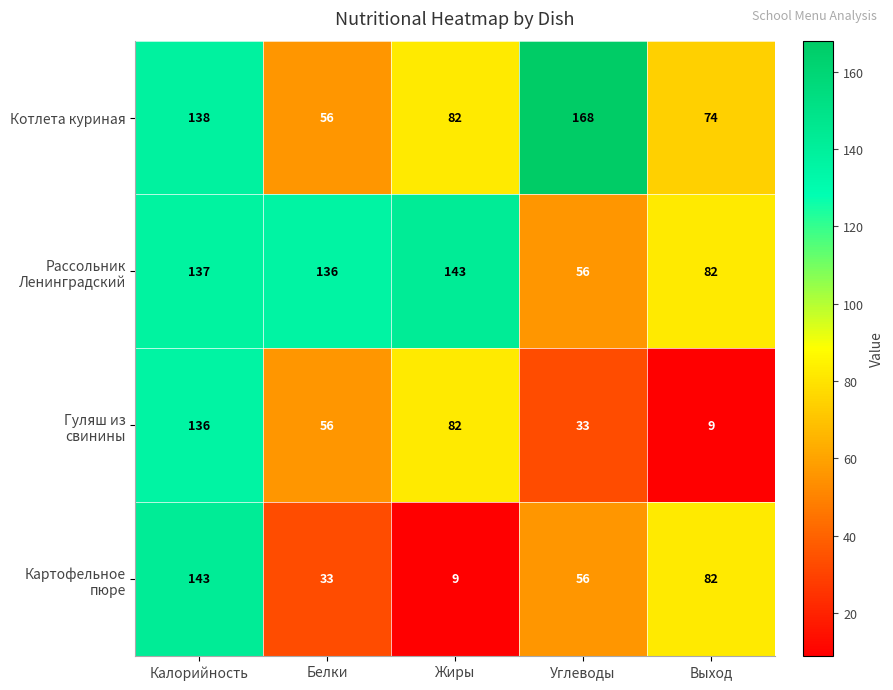

Read the Котлета куриная value at Жиры, to the nearest 50.

100